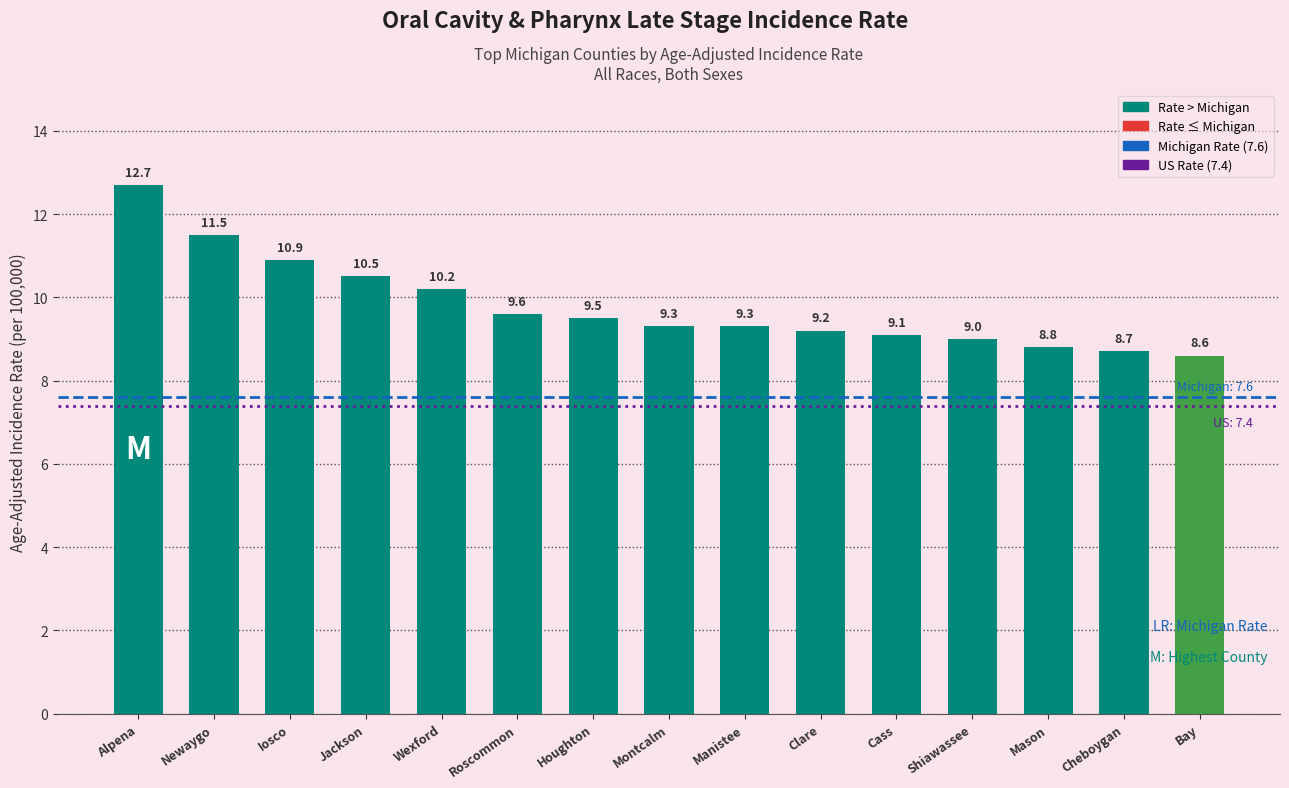

Where is the data nearest to the value 10?

Wexford